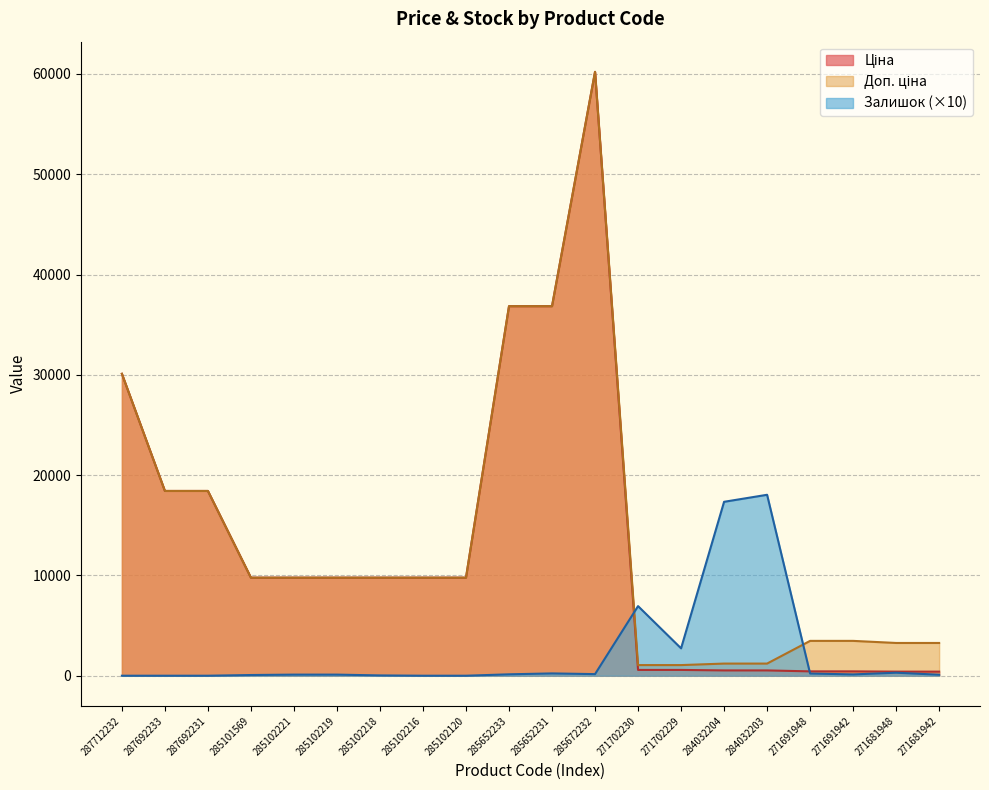

List the series in order of their peak value, highest first.

Ціна, Доп. ціна, Залишок